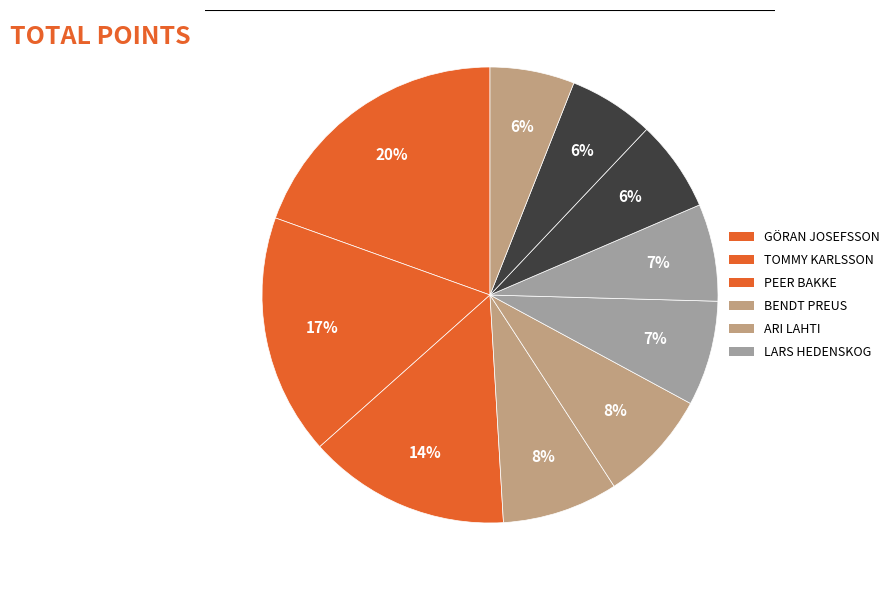

Which category has the biggest portion of the pie?

Göran Josefsson